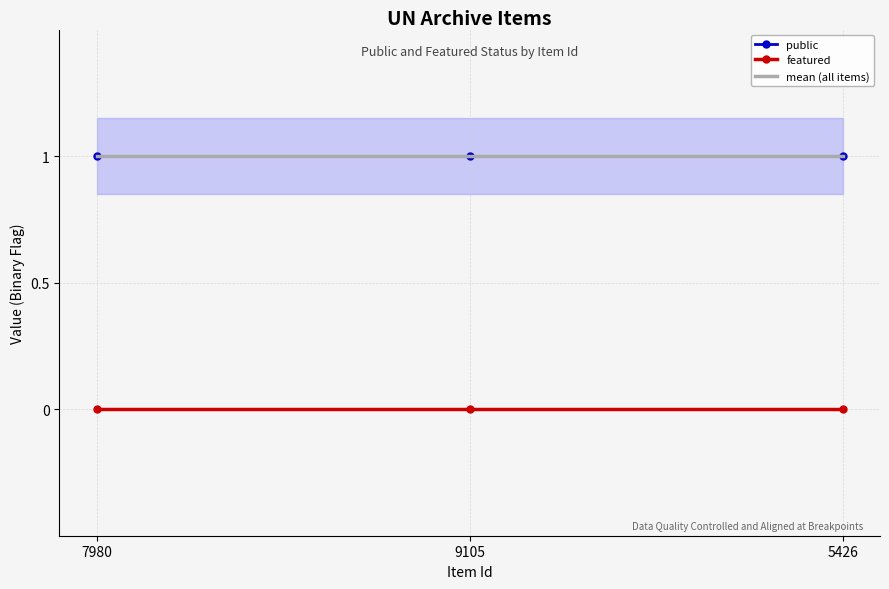

At which category is the sum across all series the highest?

7980